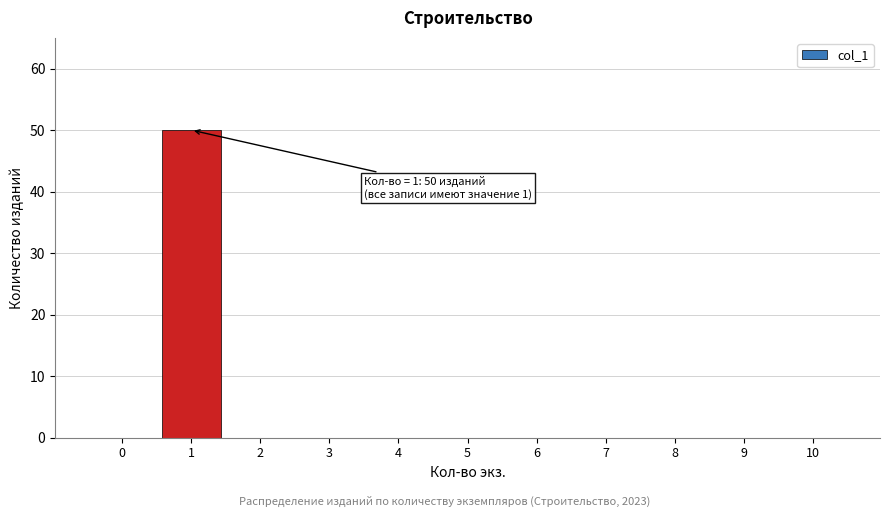

Reading left to right, extract all data points from this chart.

0=0	1=50	2=0	3=0	4=0	5=0	6=0	7=0	8=0	9=0	10=0